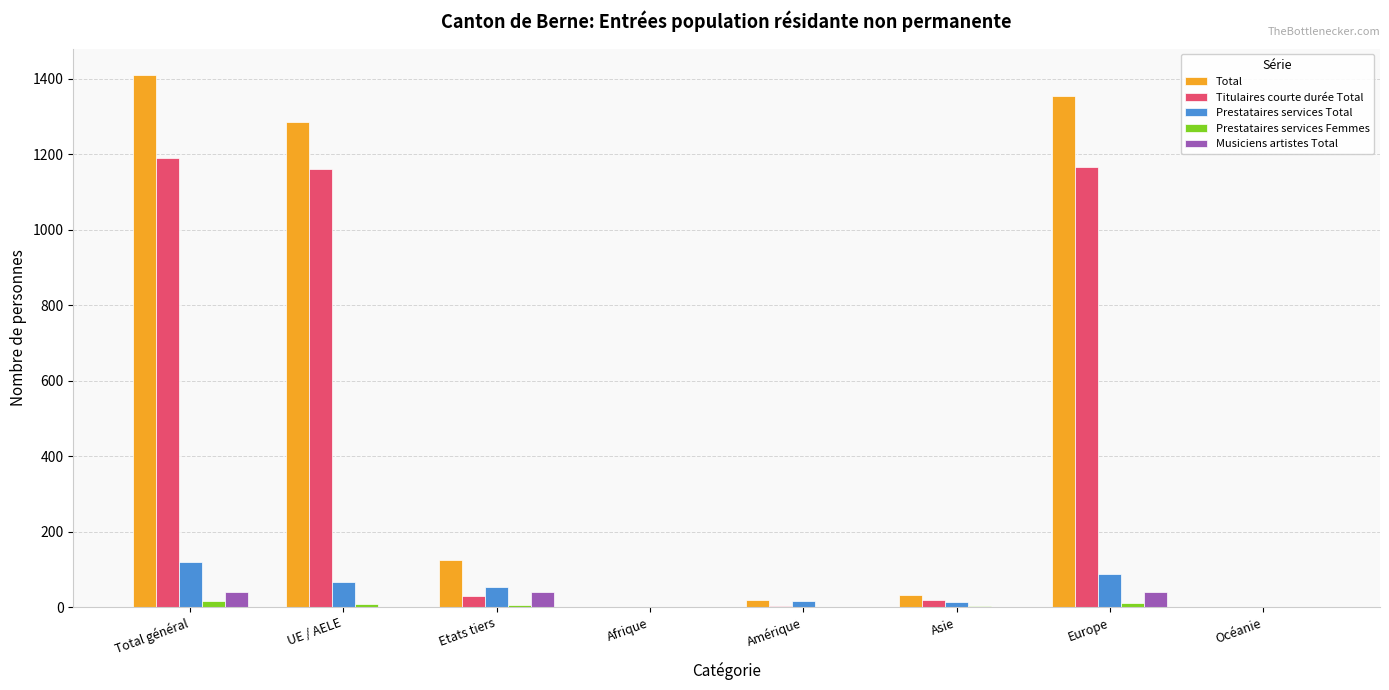

Are the bars grouped side by side (vs. stacked)?

Yes